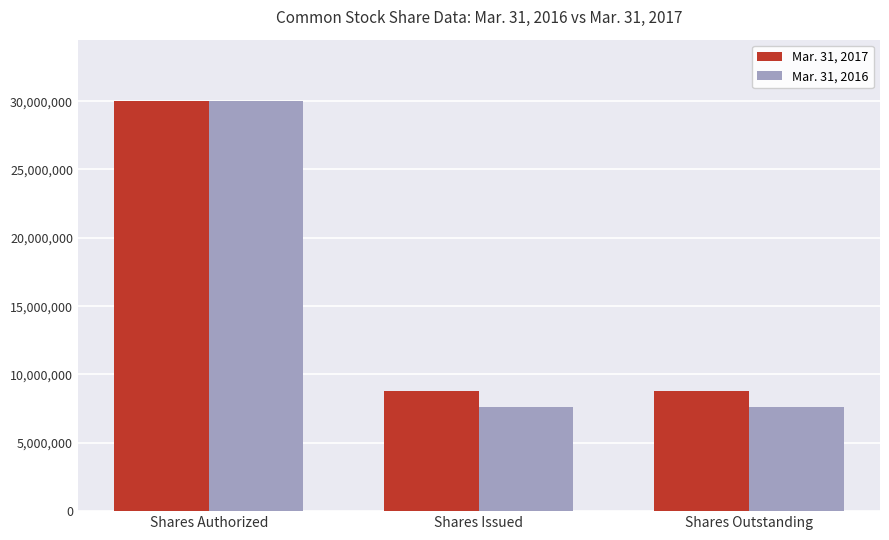

Which series has the widest spread of values?

Mar. 31, 2016